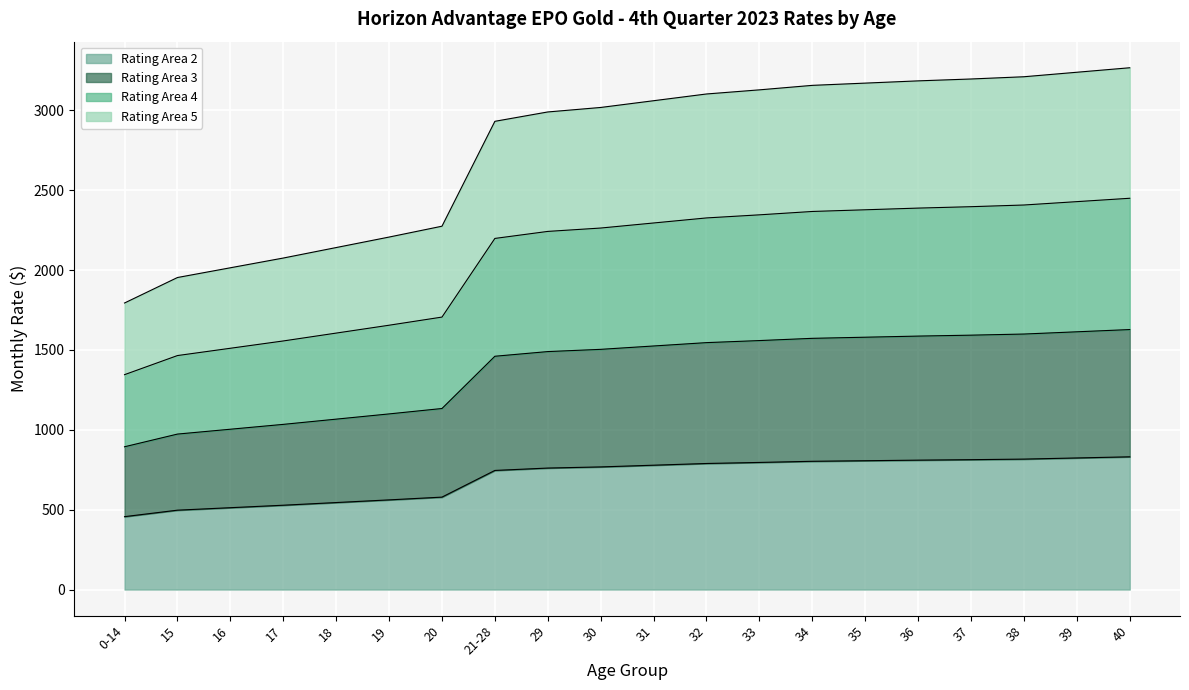

Rank the series at 17 from lowest to highest value.

Rating Area 2, Rating Area 3, Rating Area 5, Rating Area 4